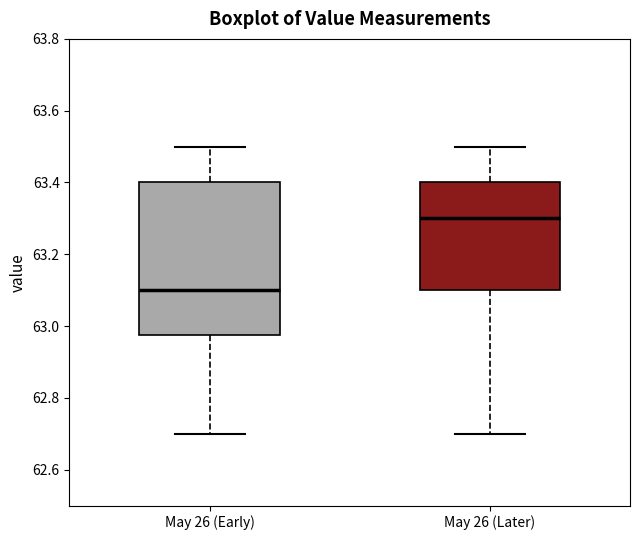

Comparing the boxes themselves (not the whiskers), which one is the tallest?

May 26 (Early)